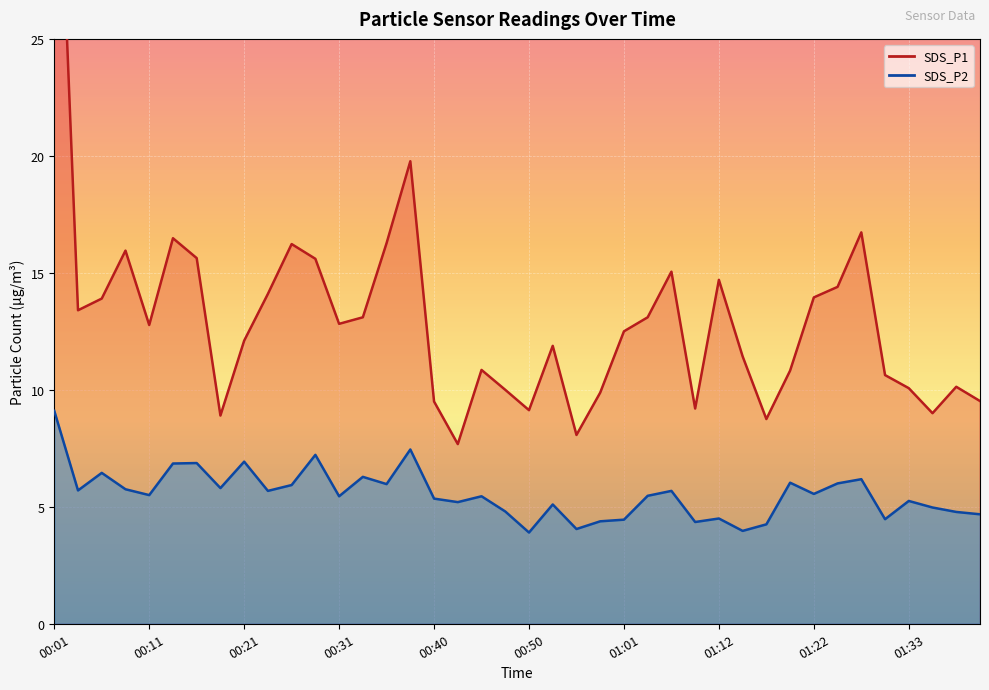

What is the minimum value for SDS_P1?

7.7